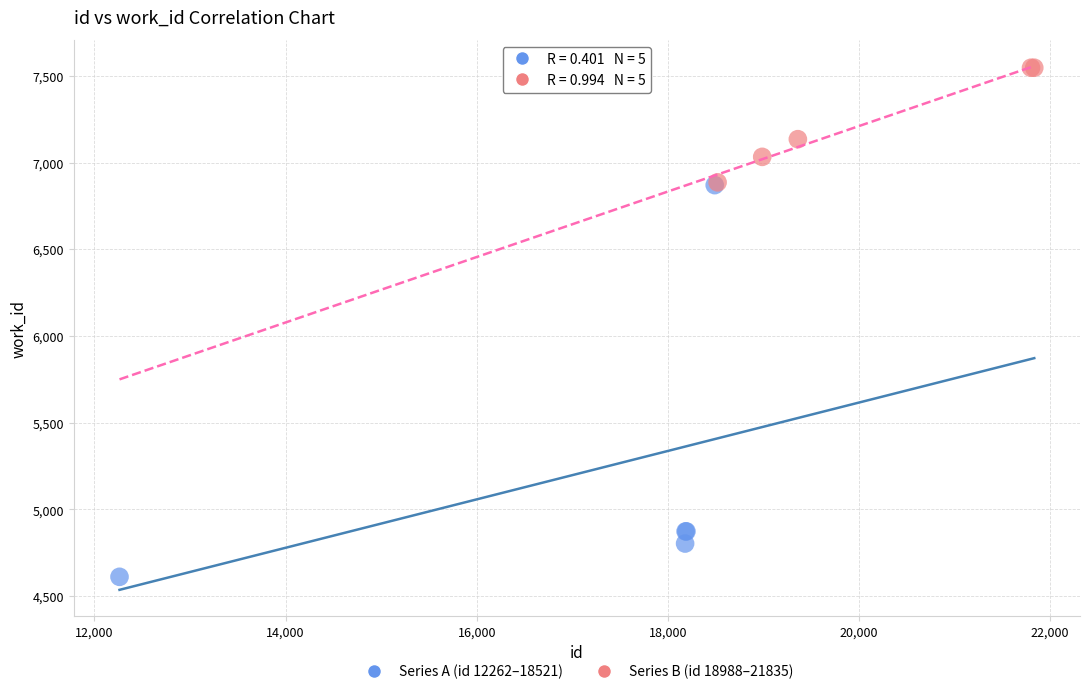

Which series contains the highest Y value?

Series B (id 18988–21835)